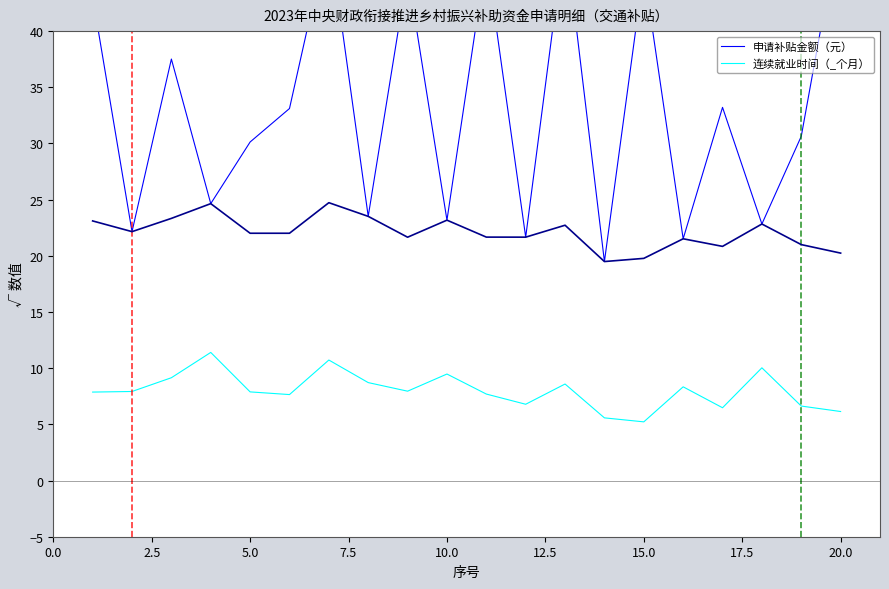

True or false: 申请补贴金额（元） and 连续就业时间（_个月） intersect in this chart.

False